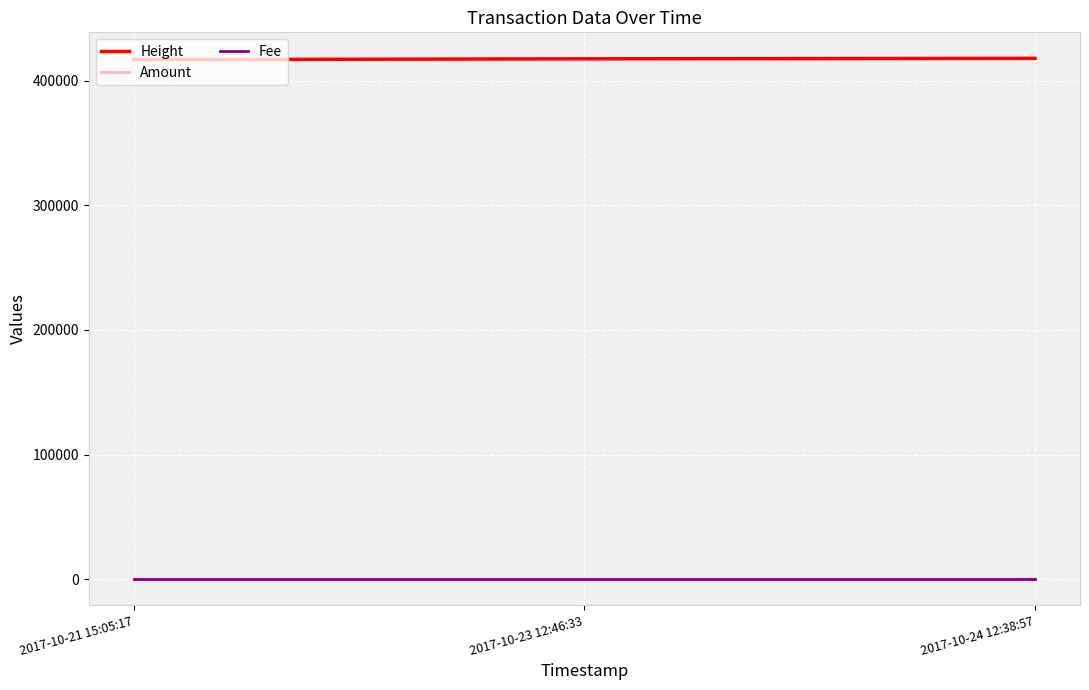

What is the difference between the highest and lowest values at 2017-10-23 12:46:33?

417652